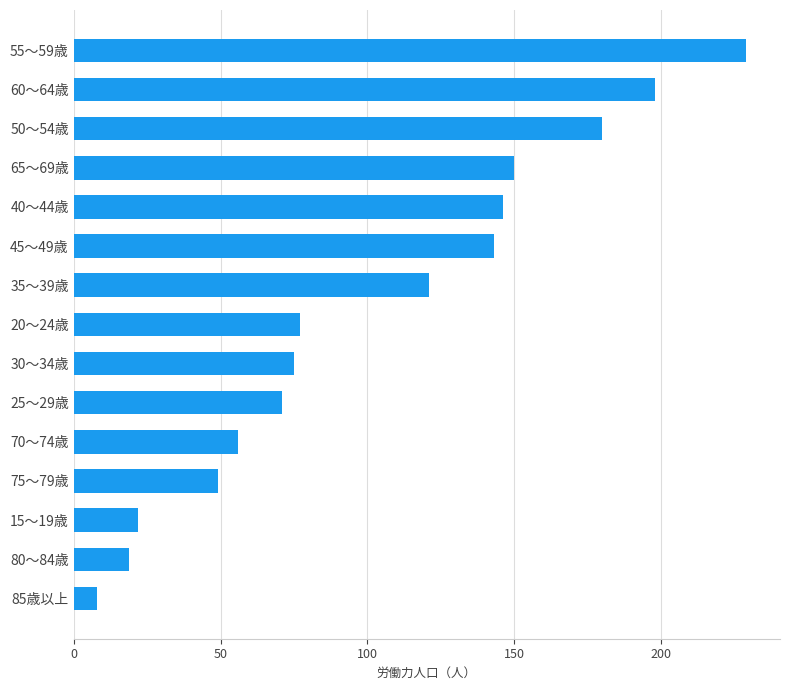

Does the chart contain stacked bars?

No